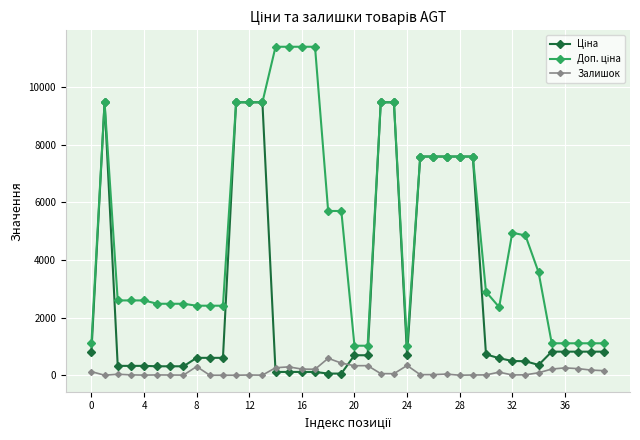

At how many categories does at least one series exceed 8295?

10